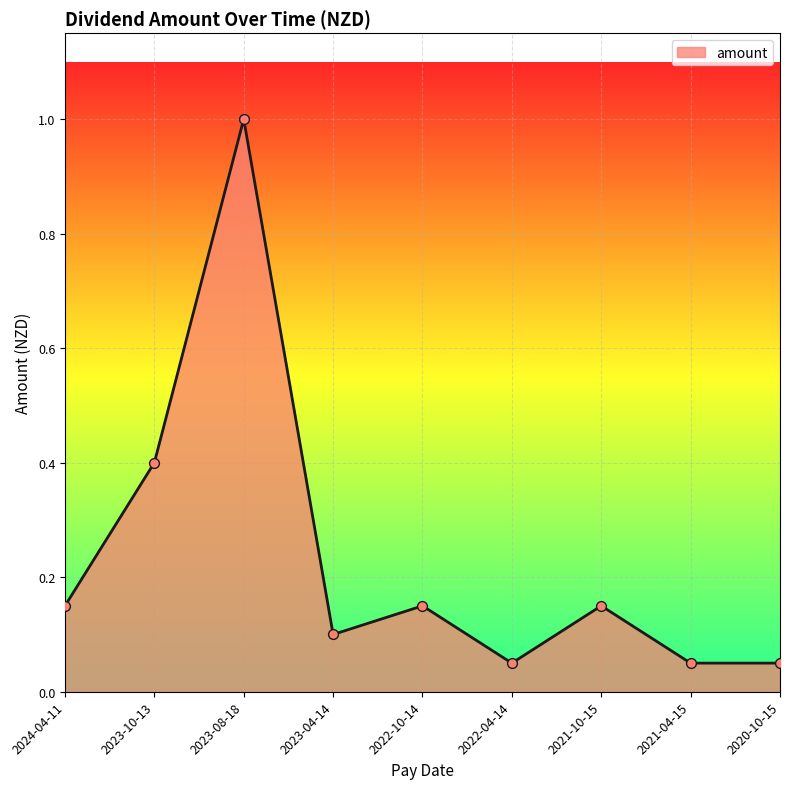

Between 2023-04-14 and 2023-10-13, which is larger?

2023-10-13